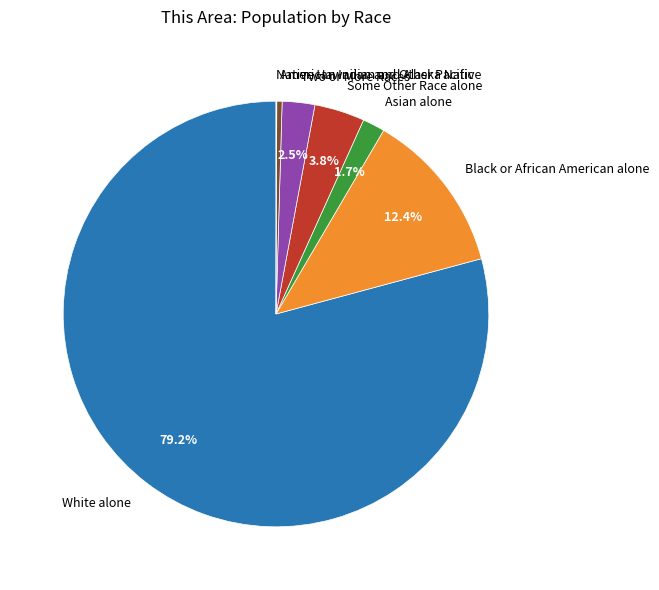

Is the sum of American Indian and Alaska Native and Black or African American alone greater than half?

No